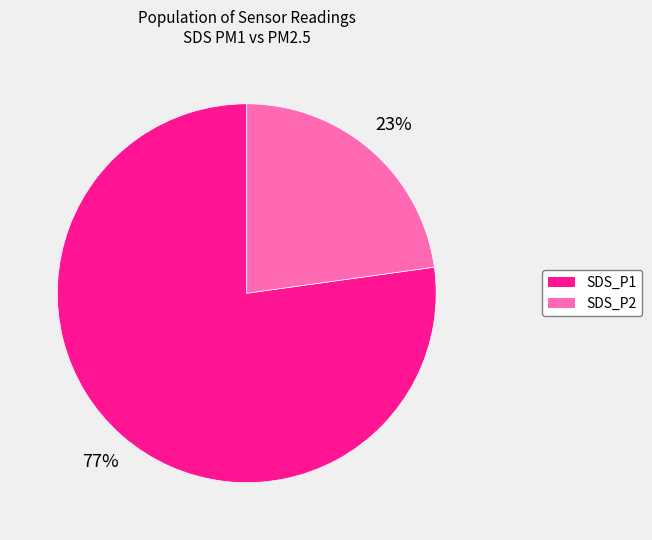

Count the number of slices in the pie.

2